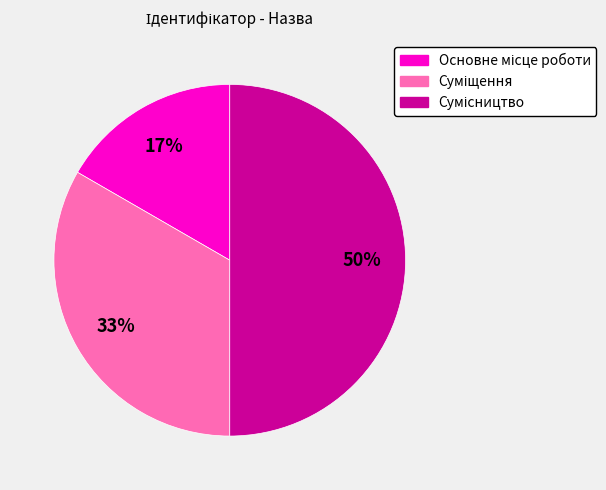

To the nearest percent, what is the difference between the largest and smallest slice percentages?

33%